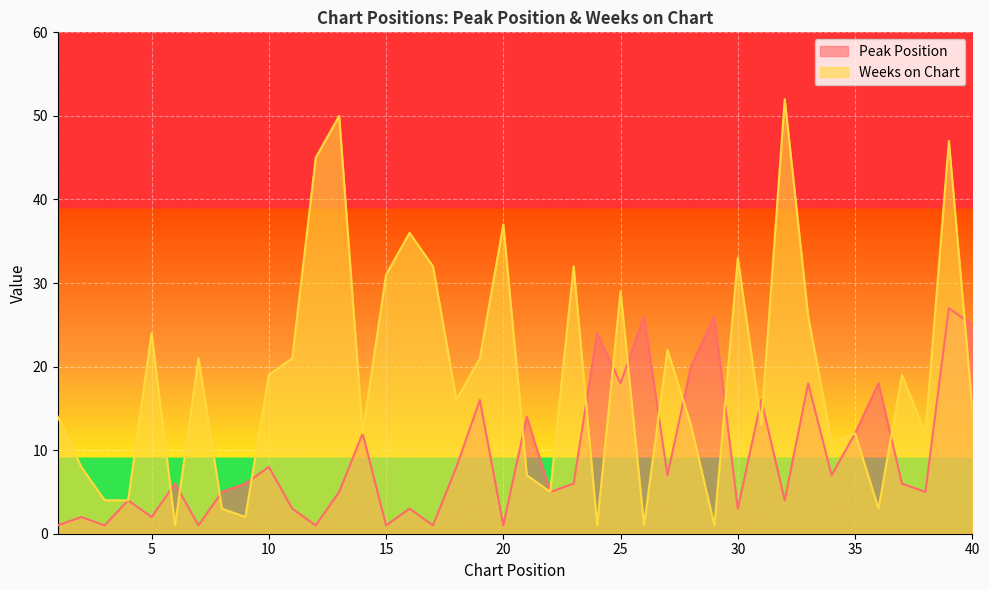

Reading left to right, extract all data points from this chart.

Peak Position: 1=1	2=2	3=1	4=4	5=2	6=6	7=1	8=5	9=6	10=8	11=3	12=1	13=5	14=12	15=1	16=3	17=1	18=8	19=16	20=1	21=14	22=5	23=6	24=24	25=18	26=26	27=7	28=20	29=26	30=3	31=16	32=4	33=18	34=7	35=12	36=18	37=6	38=5	39=27	40=25
Weeks on Chart: 1=14	2=8	3=4	4=4	5=24	6=1	7=21	8=3	9=2	10=19	11=21	12=45	13=50	14=12	15=31	16=36	17=32	18=16	19=21	20=37	21=7	22=5	23=32	24=1	25=29	26=1	27=22	28=13	29=1	30=33	31=13	32=52	33=26	34=11	35=12	36=3	37=19	38=12	39=47	40=15